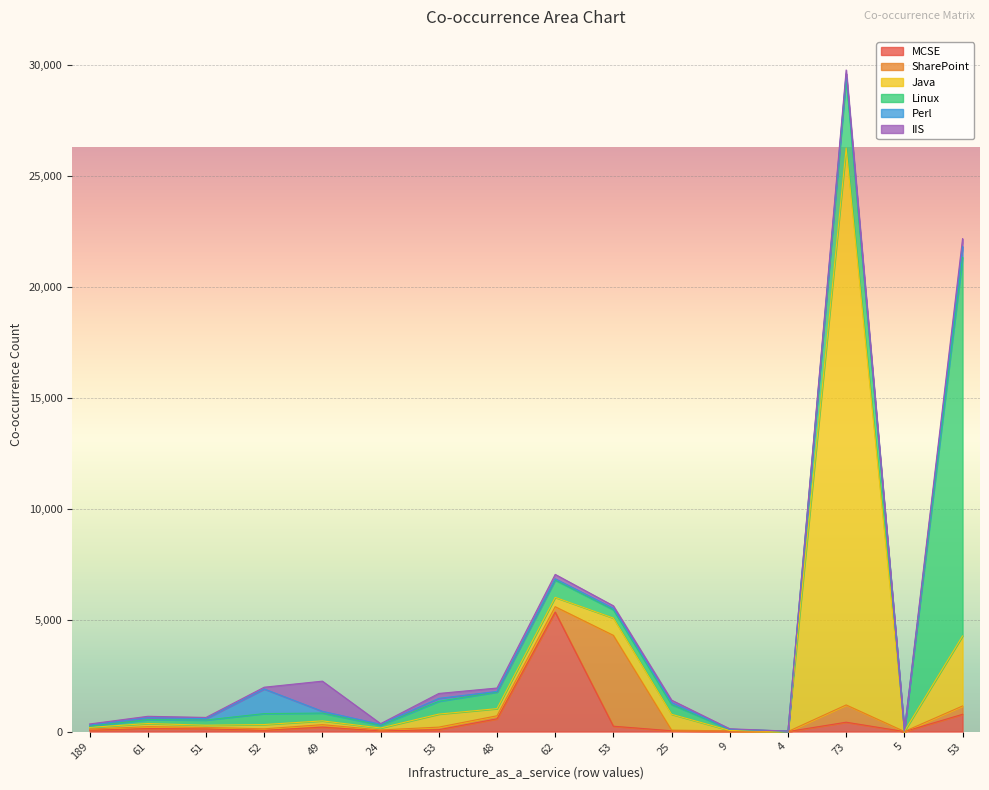

What are all the series names shown in the legend?

MCSE, SharePoint, Java, Linux, Perl, IIS